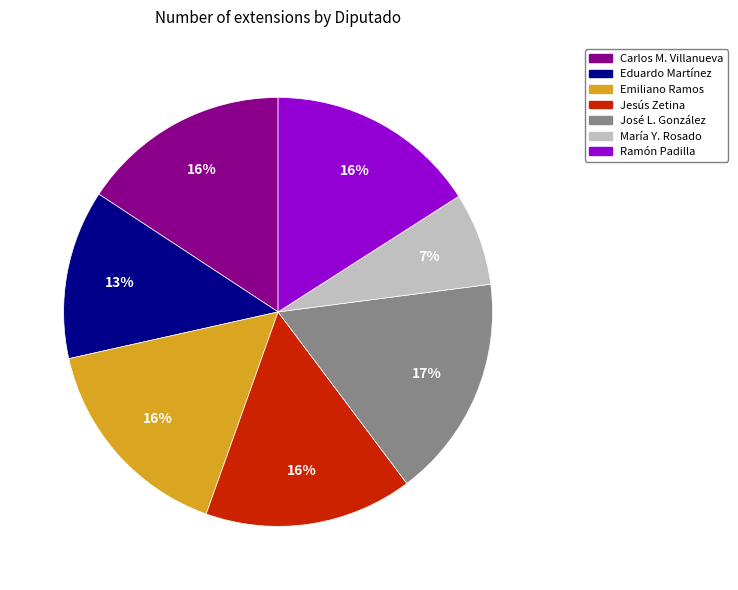

To the nearest percent, what is the combined percentage of Carlos M. Villanueva and María Y. Rosado?

23%